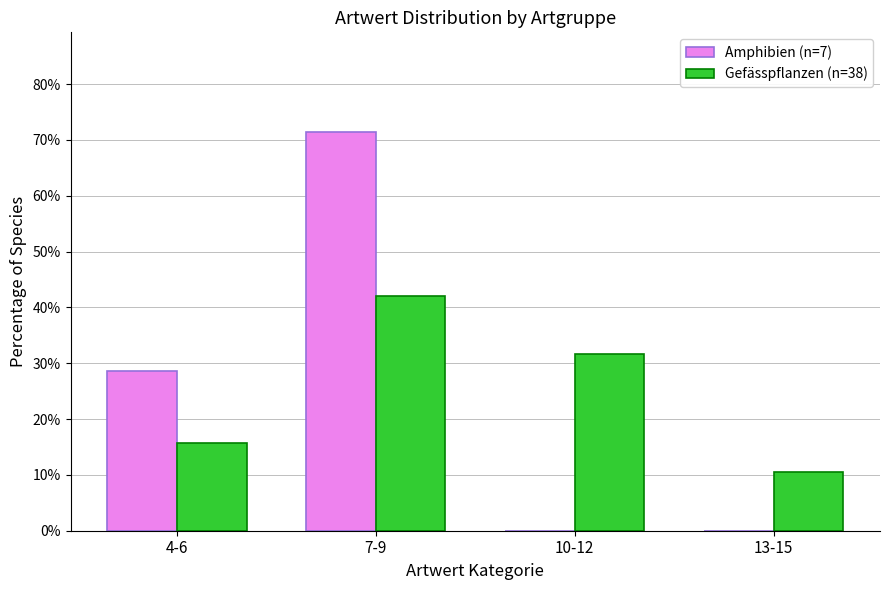

What is the spread (max minus min) of values at 10-12?

31.6